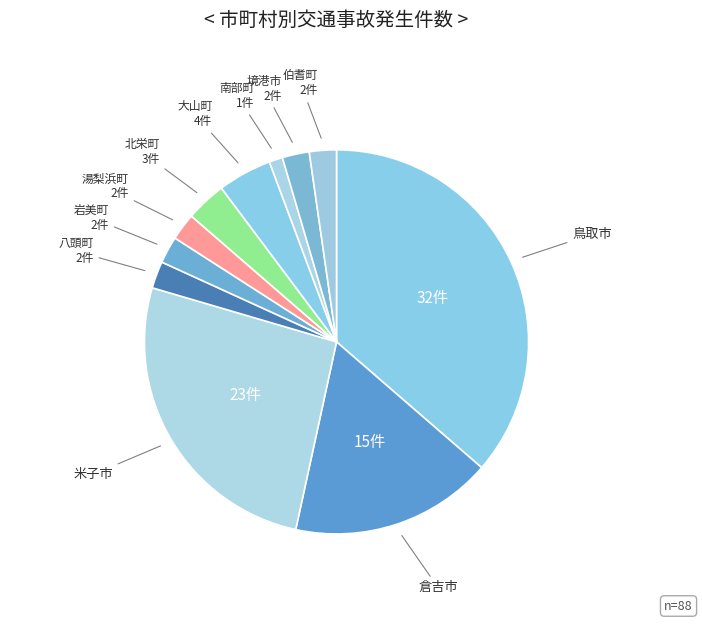

Do 倉吉市 and 岩美町 together represent more than half of the pie?

No